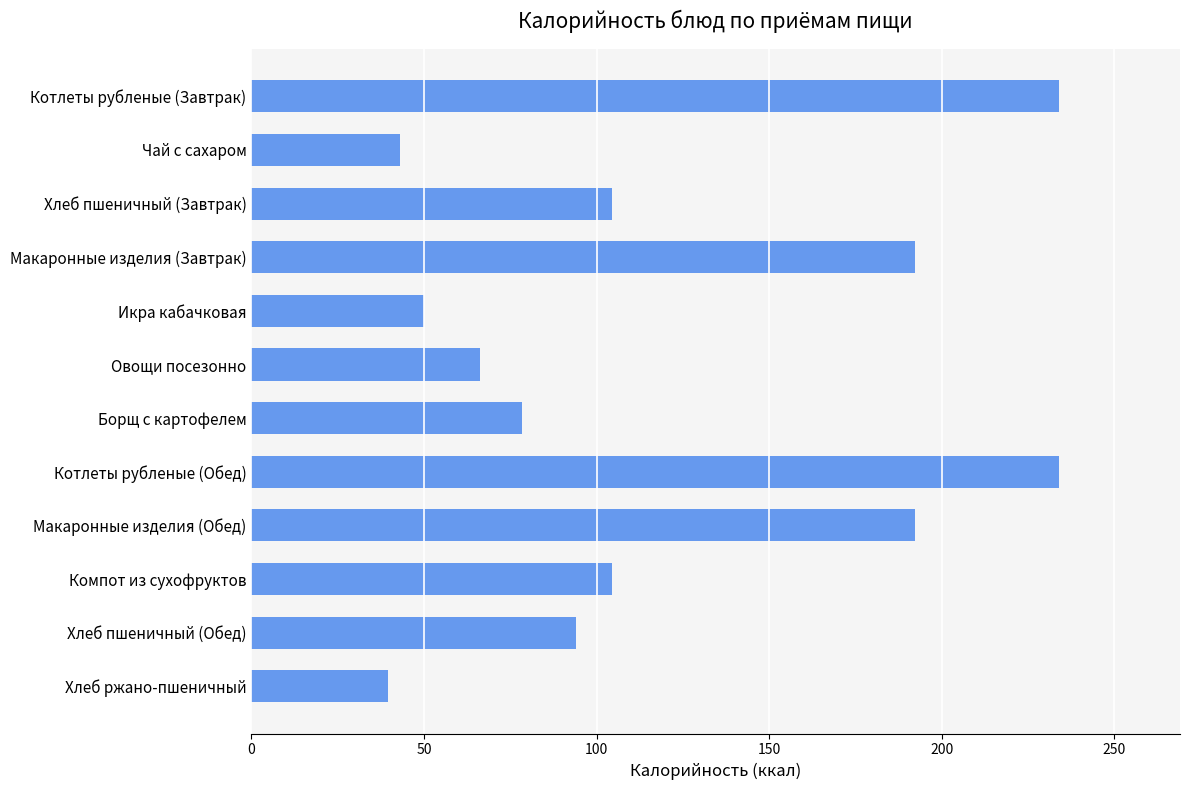

The chart shows a value of 234.0 at Котлеты рубленые (Завтрак). True or false?

True